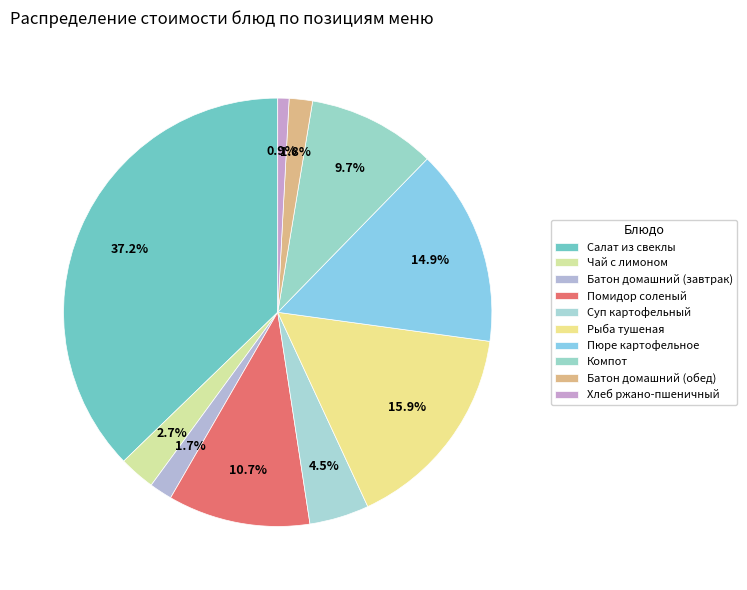

What percentage is NOT represented by Пюре картофельное?

85.1%